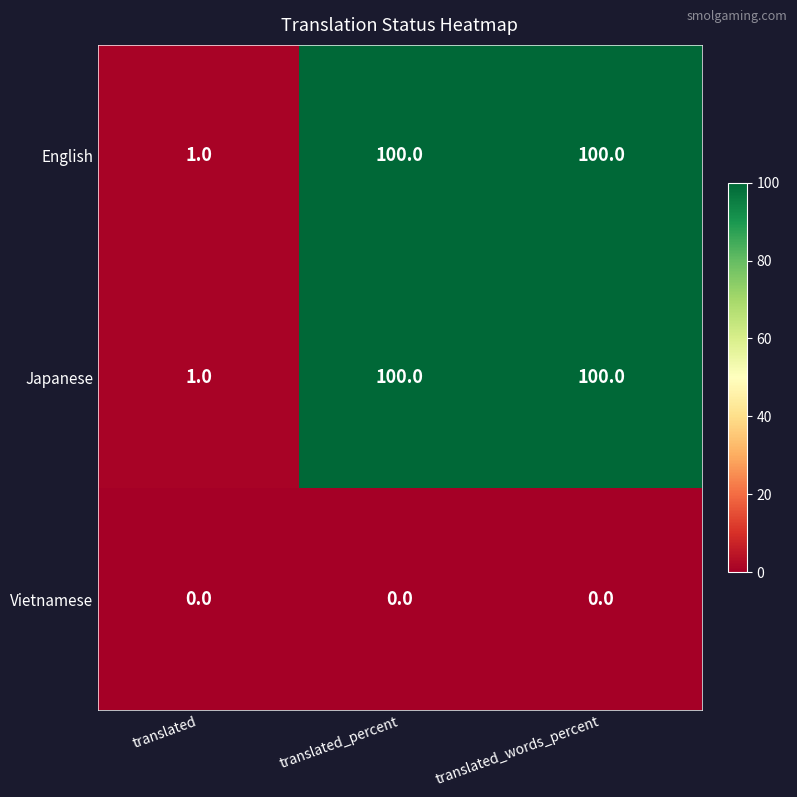

Reading left to right, list all the values displayed in this chart.

English: 1	100	100
Japanese: 1	100	100
Vietnamese: 0	0	0